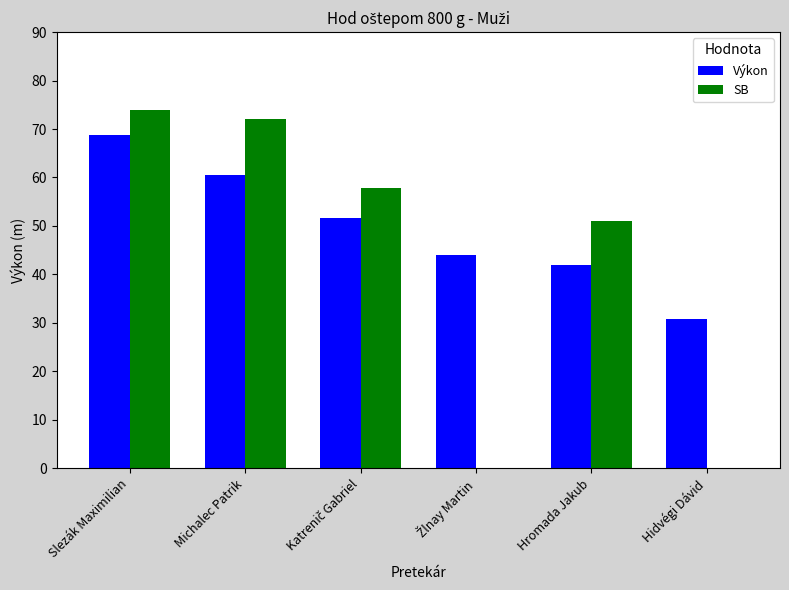

What are all the series names shown in the legend?

Výkon, SB